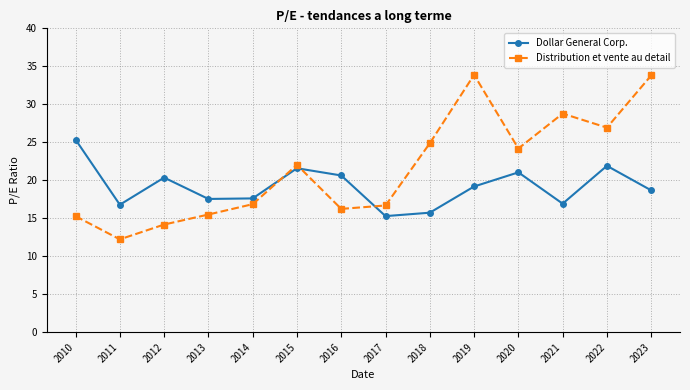

Where is the first local maximum for Dollar General Corp.?

2012